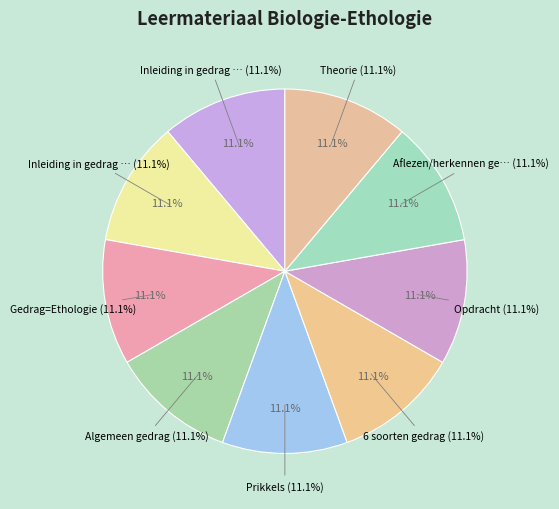

The Algemeen gedrag slice represents 26% of the pie. True or false?

False